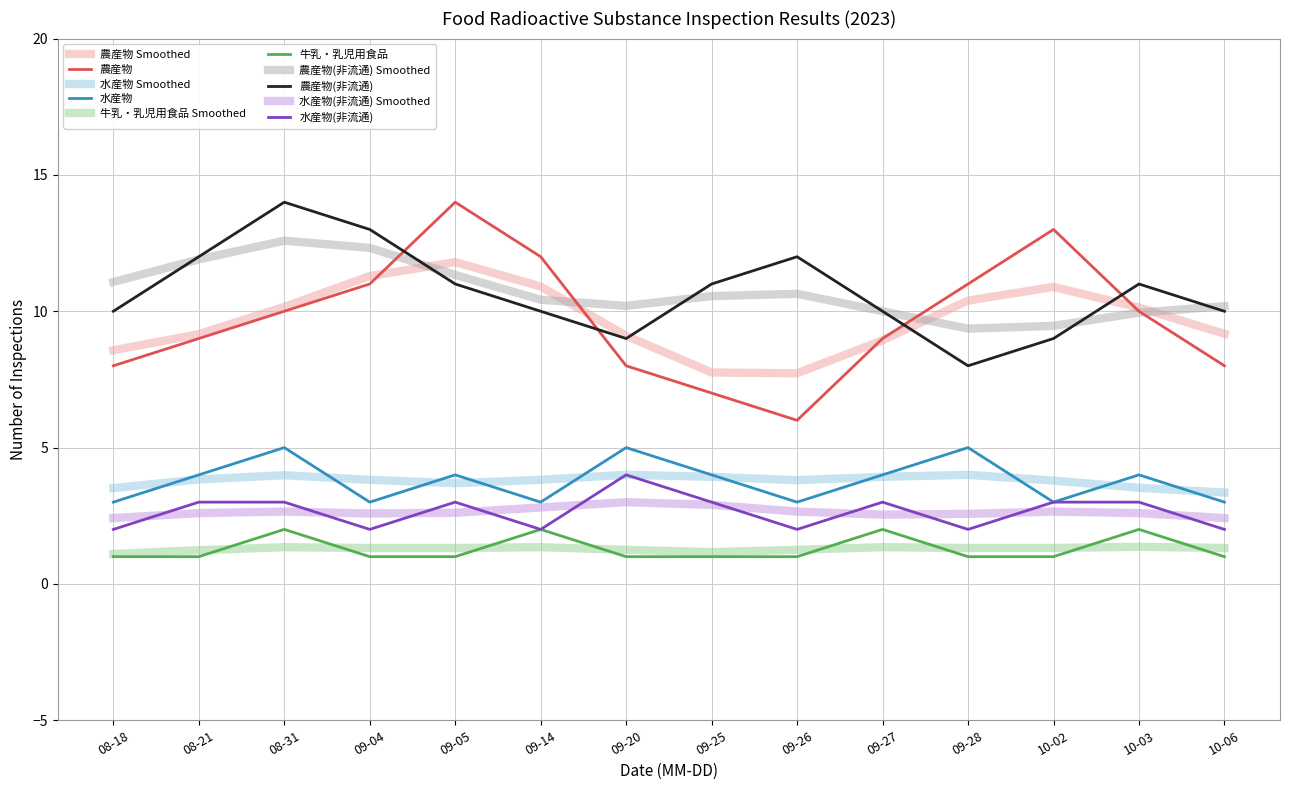

Is this an area chart (filled region under the line)?

No